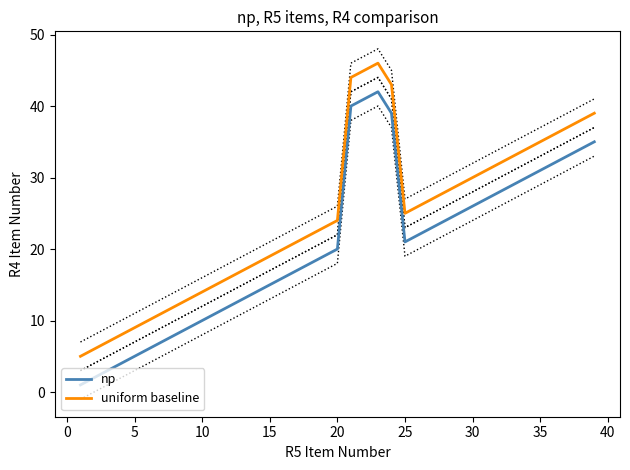

What is the highest value of the uniform baseline series?

46